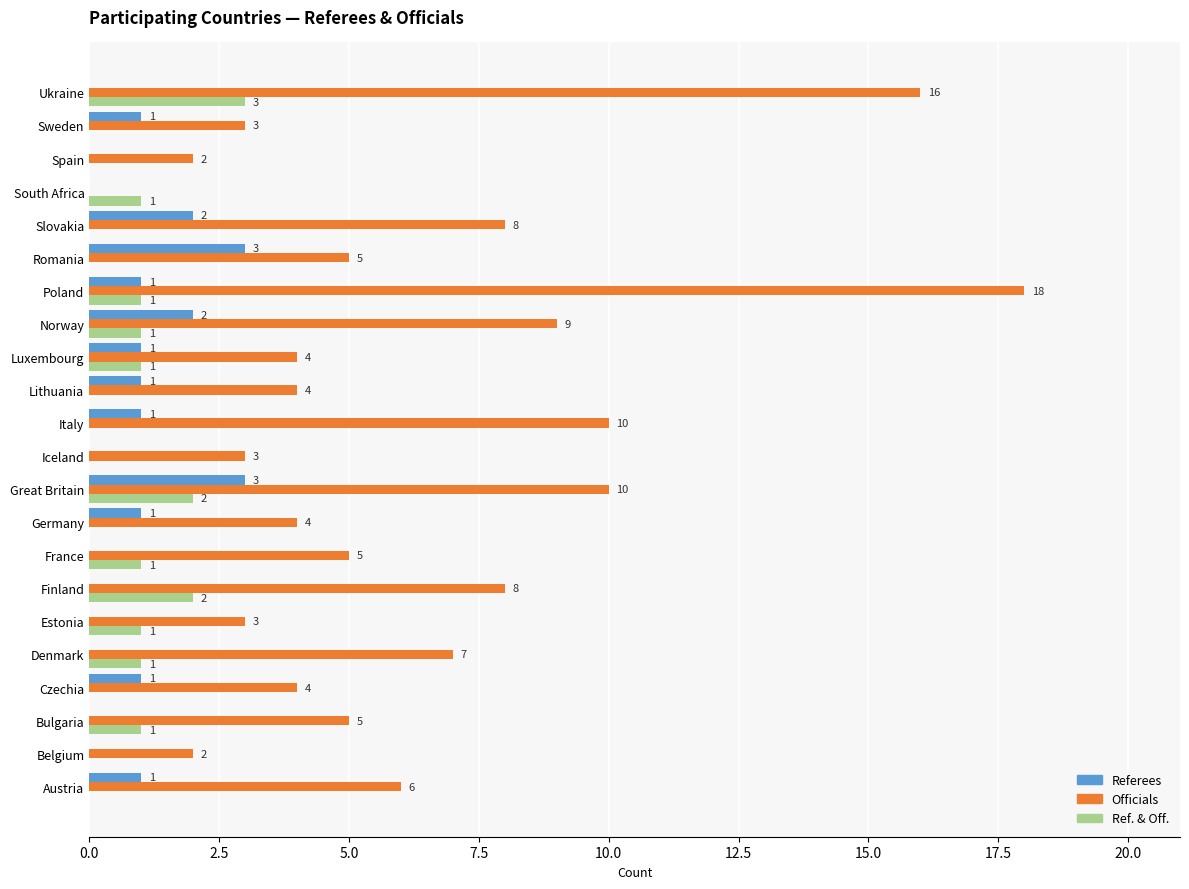

Where is Officials nearest to the value 9?

Norway